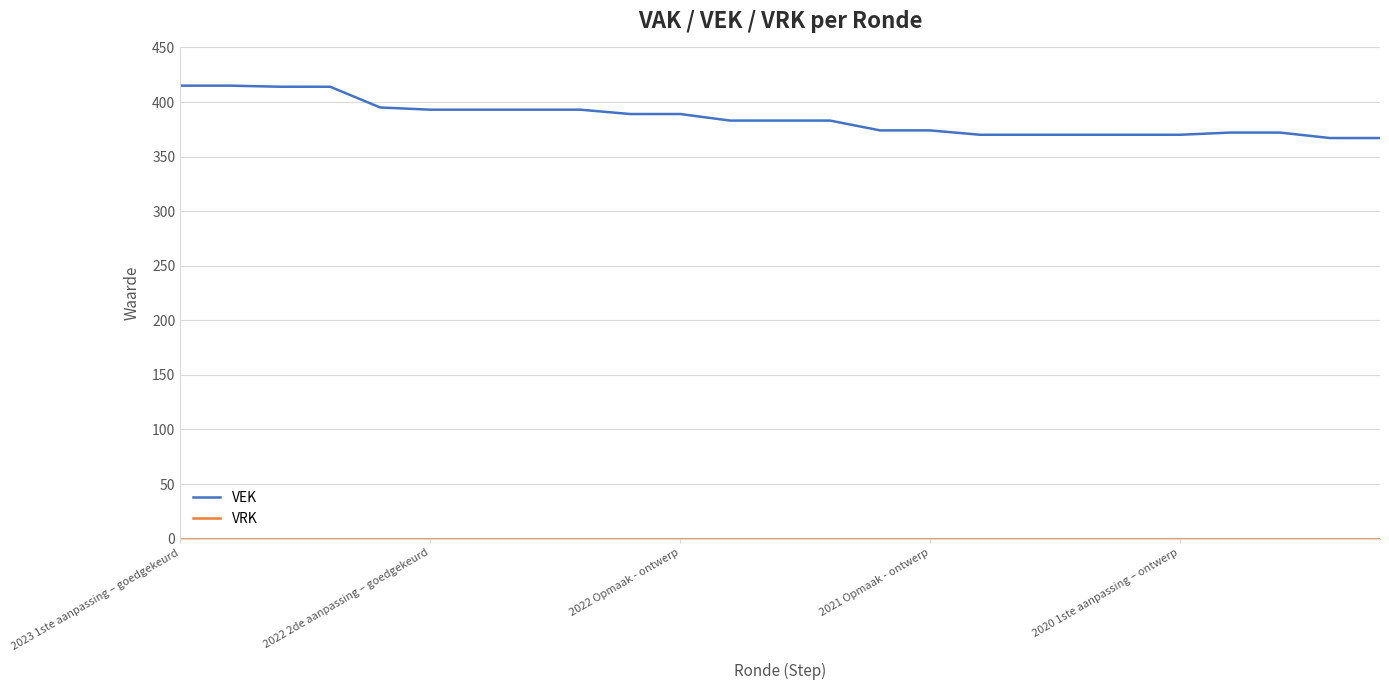

What is the highest value of the VEK series?

415